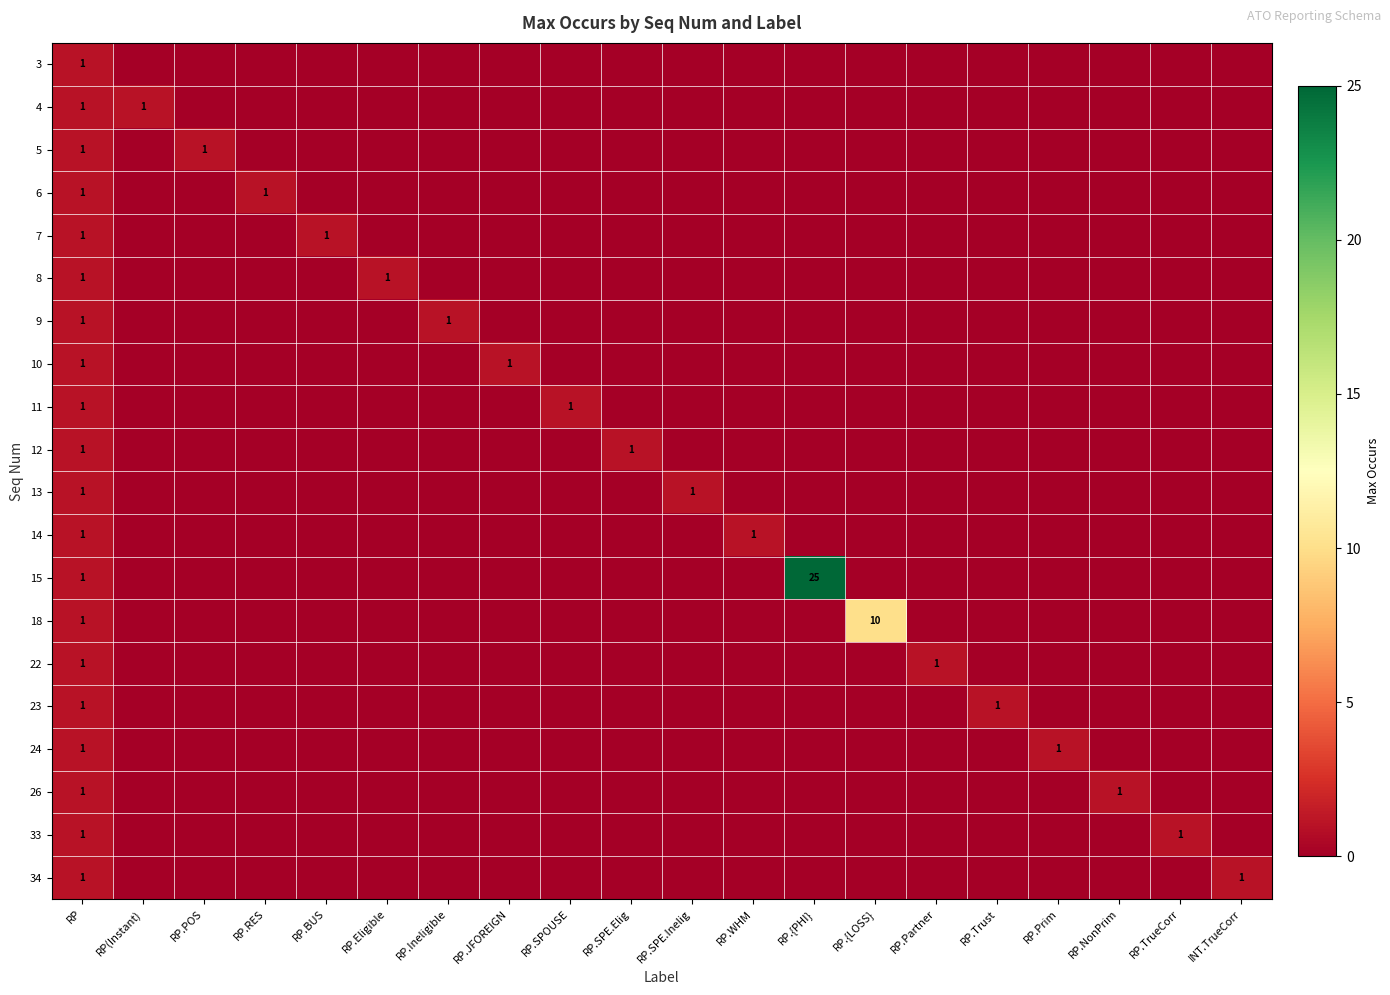

Rank the categories by 5 value from highest to lowest.

RP, RP.POS, RP(Instant), RP.RES, RP.BUS, RP.Eligible, RP.Ineligible, RP.JFOREIGN, RP.SPOUSE, RP.SPE.Elig, RP.SPE.Inelig, RP.WHM, RP.{PHI}, RP.{LOSS}, RP.Partner, RP.Trust, RP.Prim, RP.NonPrim, RP.TrueCorr, INT.TrueCorr